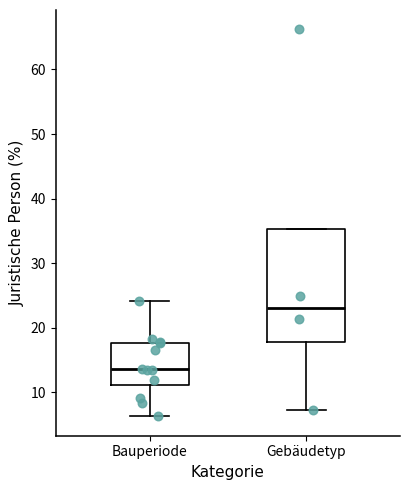

Which box's median line is the lowest?

Bauperiode